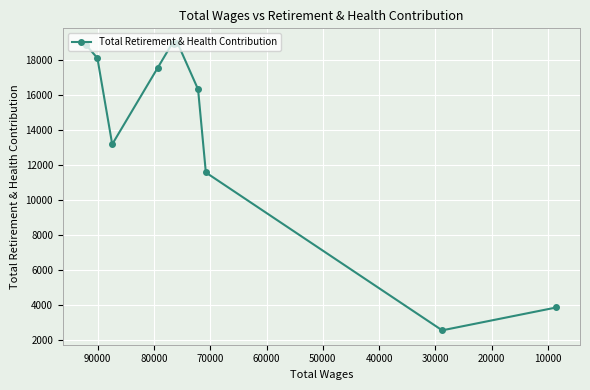

What is the greatest value displayed?

19011